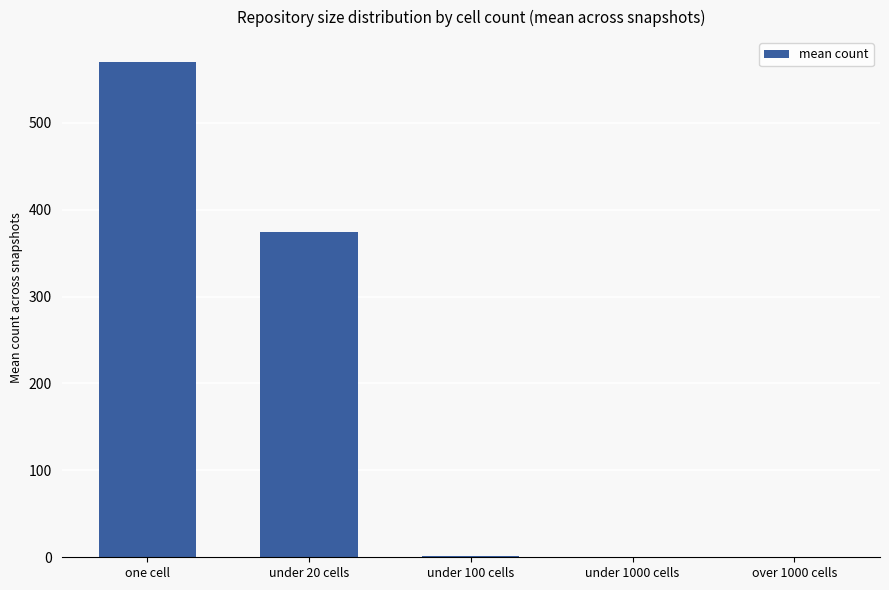

Are the bars grouped side by side (vs. stacked)?

No